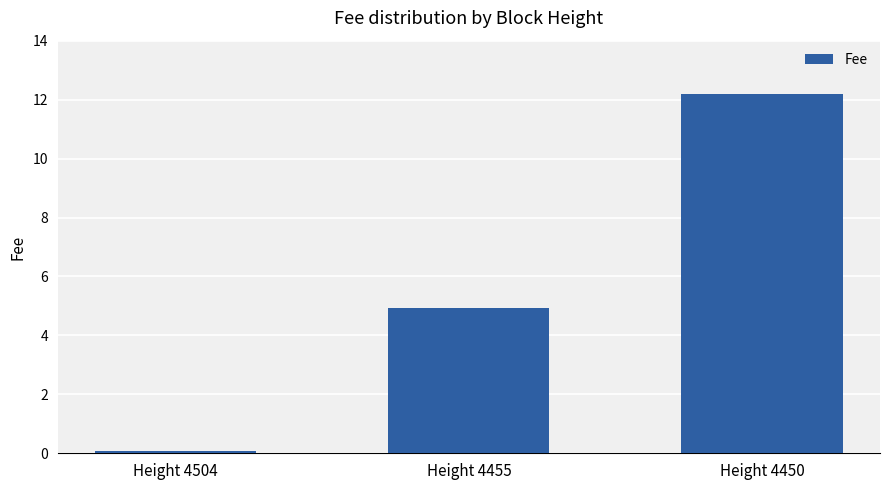

Between Height 4450 and Height 4504, which is larger?

Height 4450